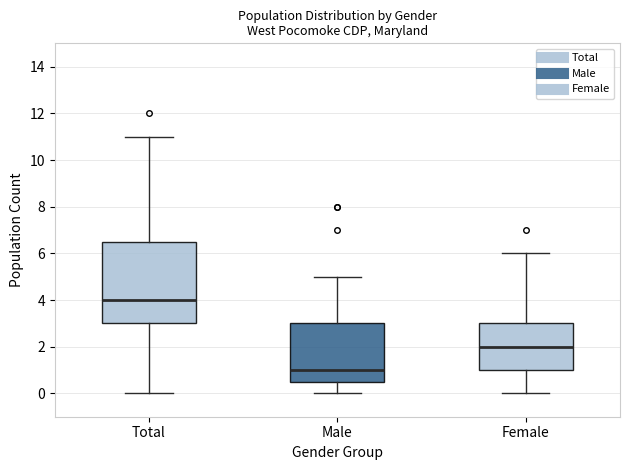

Reading left to right, transcribe this box plot: for each box, give where its median line is, the range the box spans, and where its two whiskers end, as read against the y-axis. The values are not printed on the chart, so give them approximately, as read against the axis.

Total: median 4.0, box 3.0 to 6.6, whiskers 0.0 to 11.0
Male: median 1.0, box 0.6 to 3.0, whiskers 0.0 to 5.0
Female: median 2.0, box 1.0 to 3.0, whiskers 0.0 to 6.0